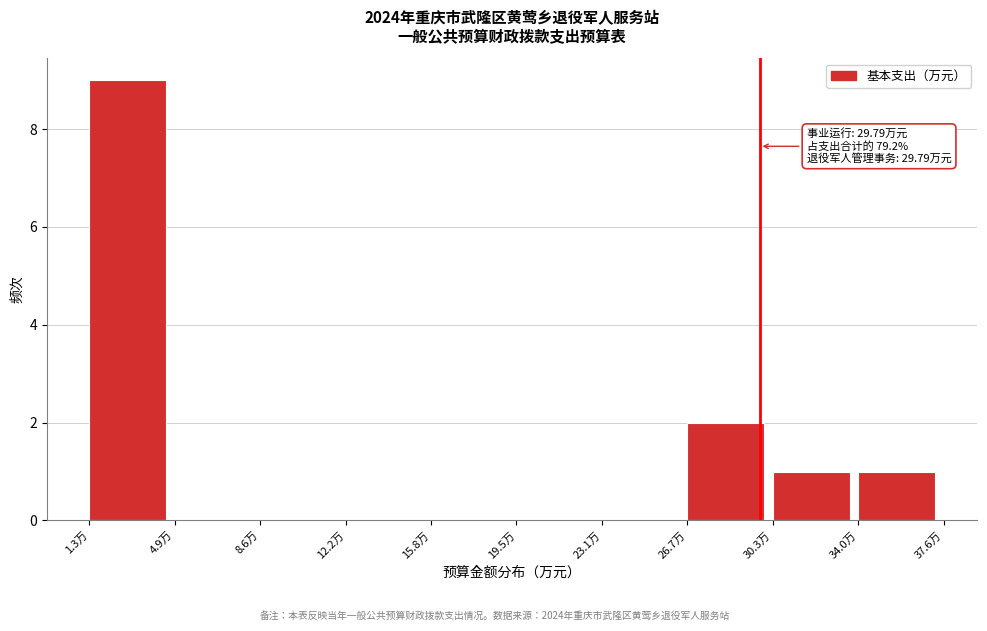

Over which range of the x-axis is the bar tallest?

1.5 to 5.0